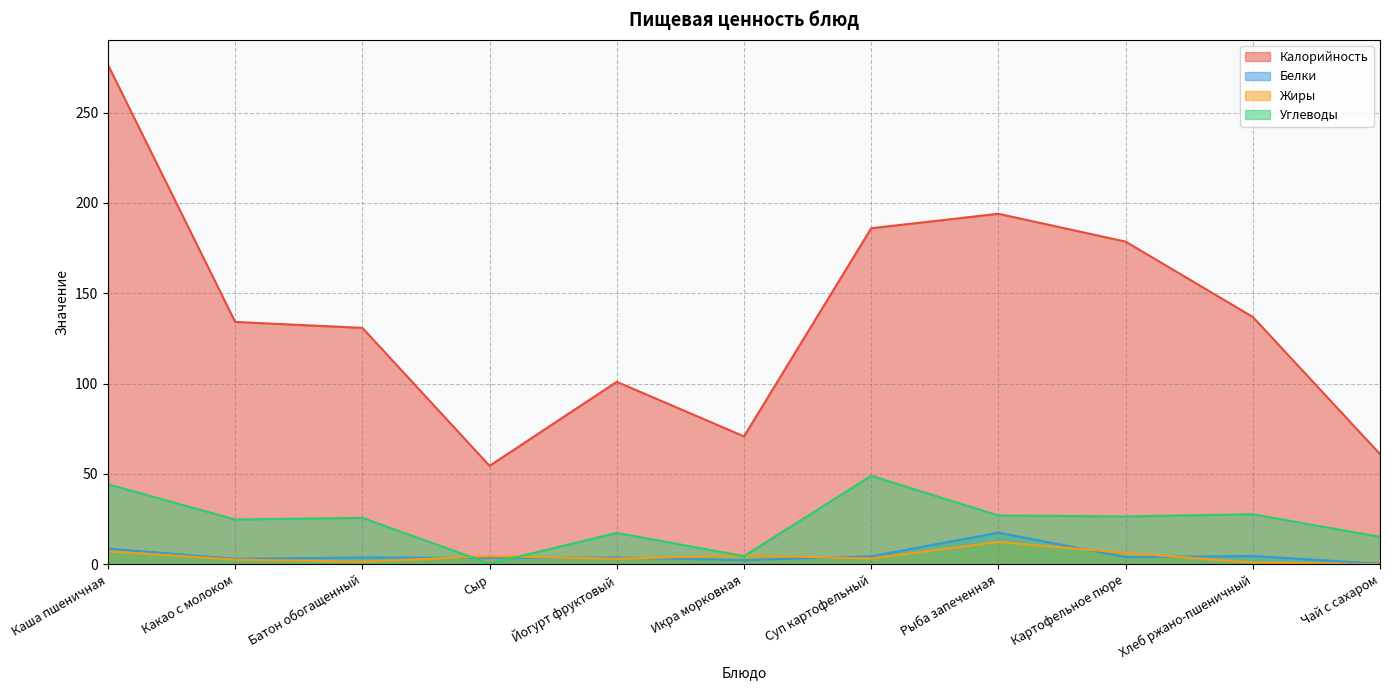

What is the difference between the highest and lowest values at Суп картофельный?

182.8